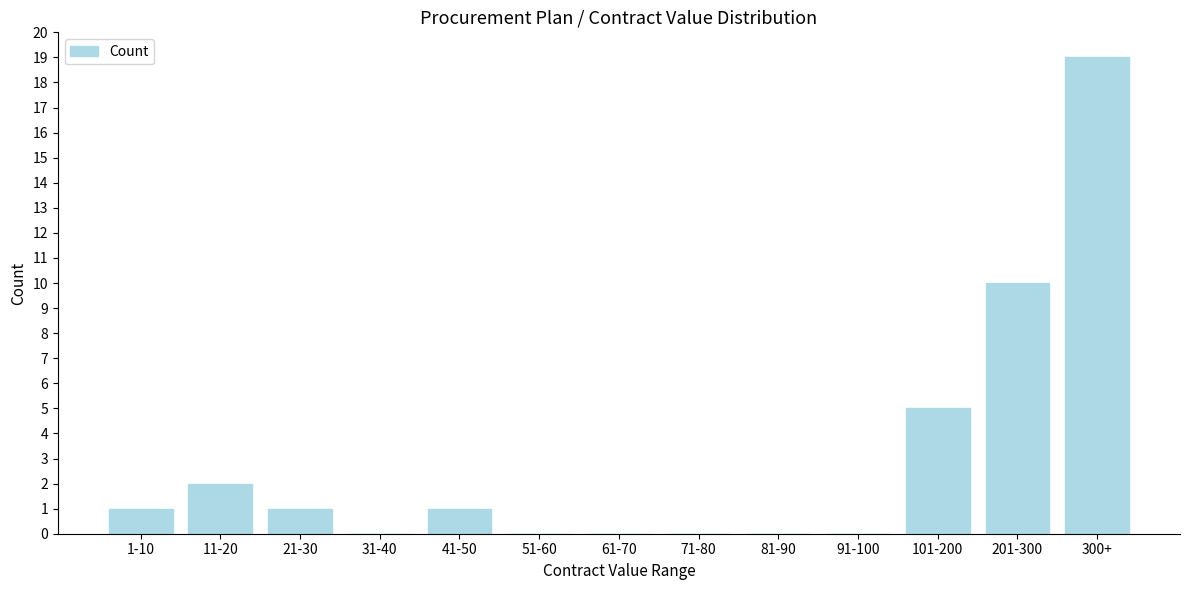

Reading right to left, extract all data points from this chart.

300+=19	201-300=10	101-200=5	91-100=0	81-90=0	71-80=0	61-70=0	51-60=0	41-50=1	31-40=0	21-30=1	11-20=2	1-10=1